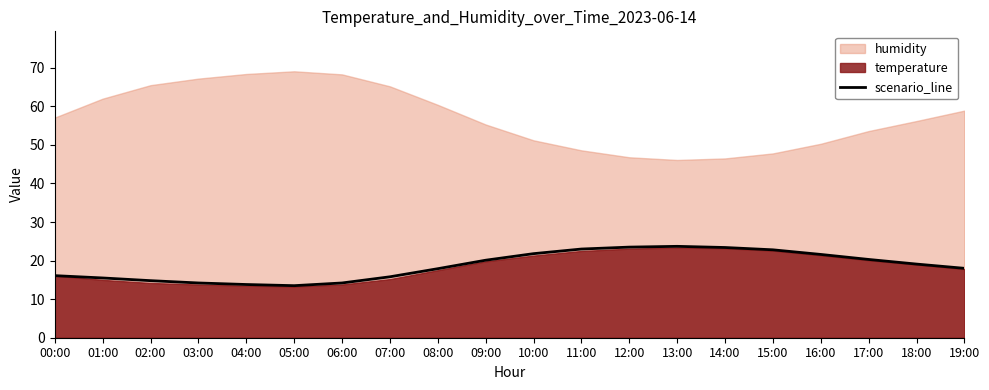

Rank the categories by value from lowest to highest.

05:00, 04:00, 03:00, 06:00, 02:00, 01:00, 07:00, 00:00, 08:00, 19:00, 18:00, 09:00, 17:00, 16:00, 10:00, 15:00, 11:00, 14:00, 12:00, 13:00